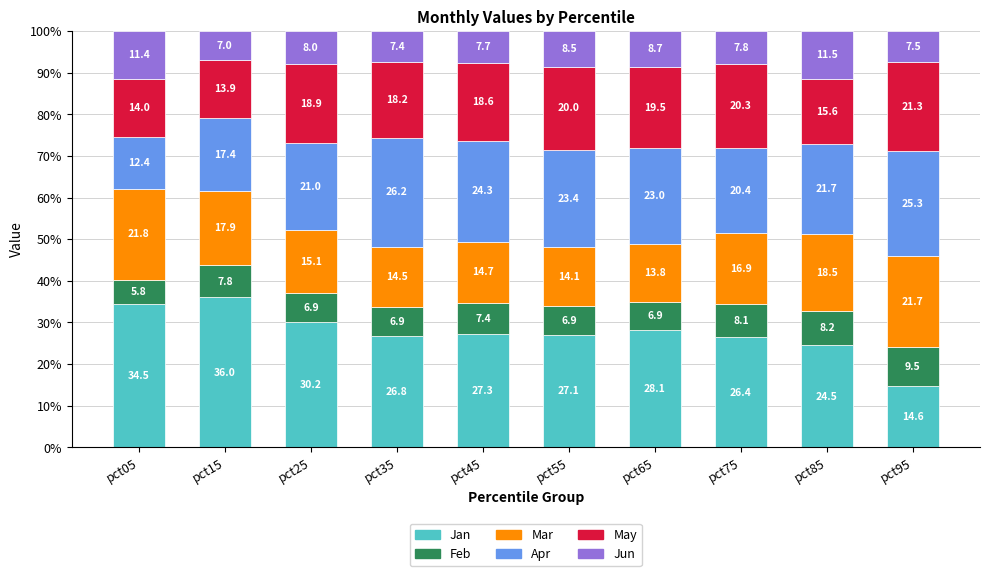

Reading left to right, transcribe the values for Jan.

pct05=34.5	pct15=36.0	pct25=30.2	pct35=26.8	pct45=27.3	pct55=27.1	pct65=28.1	pct75=26.4	pct85=24.5	pct95=14.6